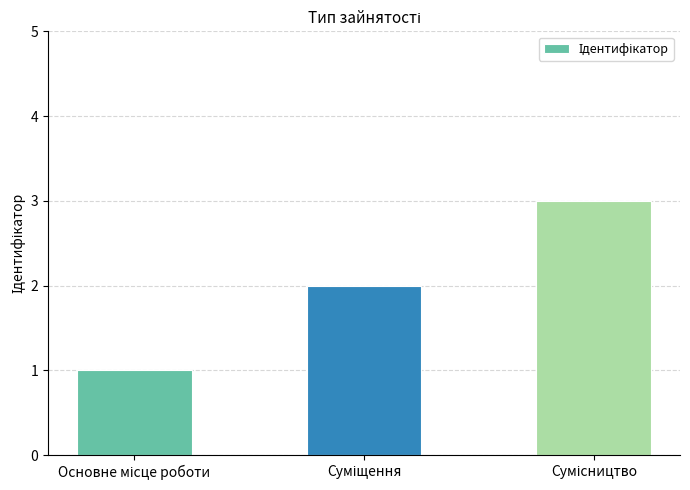

What is the maximum value shown in the chart?

3